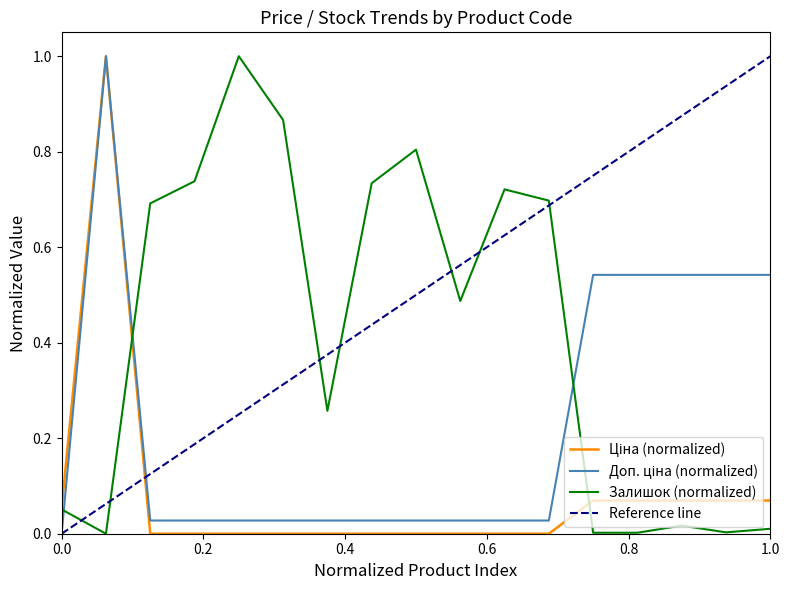

Reading right to left, what are all the values shown in this chart?

Ціна: 0.1	0.1	0.1	0.1	0.1	0.0	0.0	0.0	0.0	0.0	0.0	0.0	0.0	0.0	0.0	1.0	0.1
Доп. ціна: 0.5	0.5	0.5	0.5	0.5	0.0	0.0	0.0	0.0	0.0	0.0	0.0	0.0	0.0	0.0	1.0	0.0
Залишок: 0.0	0.0	0.0	0.0	0.0	0.7	0.7	0.5	0.8	0.7	0.3	0.9	1.0	0.7	0.7	0.0	0.1